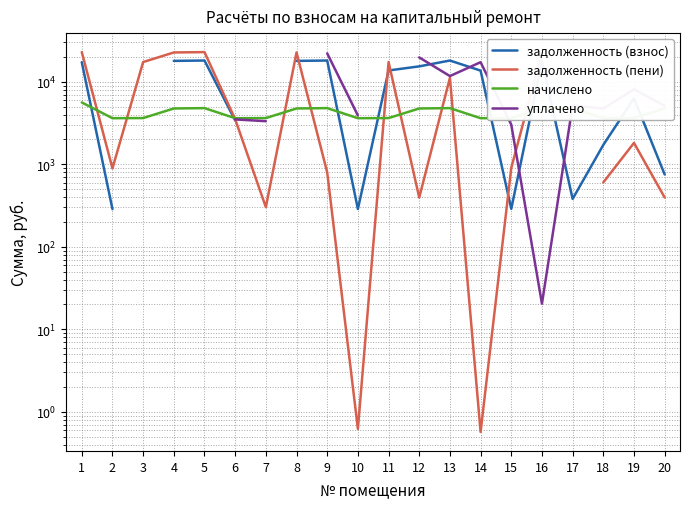

The уплачено series shows 22835.1 at 14. True or false?

False